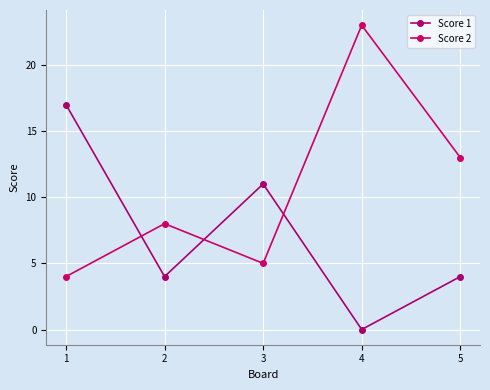

Which label corresponds to the largest value in the chart?

4